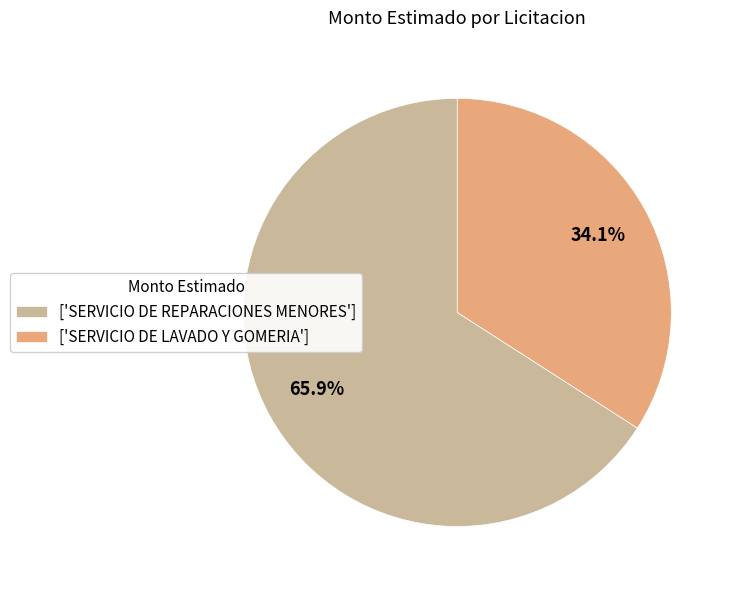

Approximately how many times larger is the value at ['SERVICIO DE LAVADO Y GOMERIA'] compared to ['SERVICIO DE REPARACIONES MENORES']?

0.5